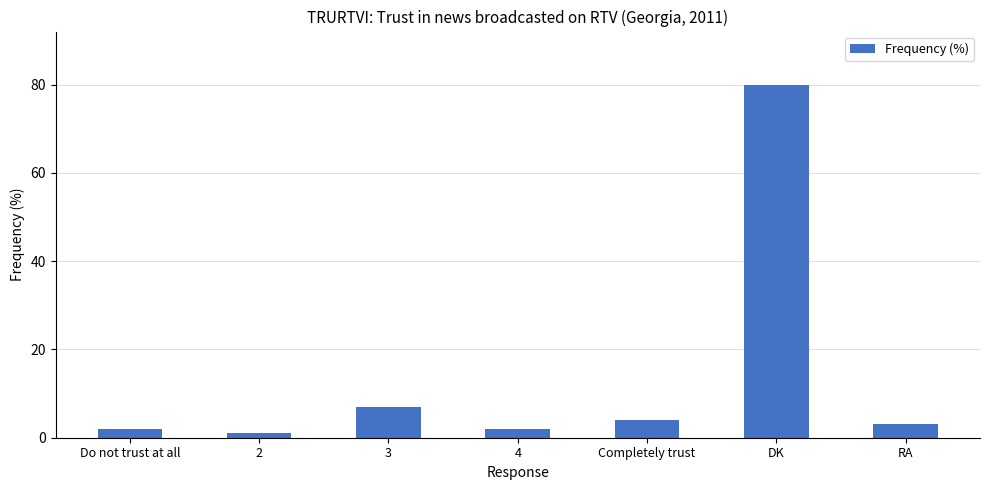

Which label corresponds to the smallest value in the chart?

2